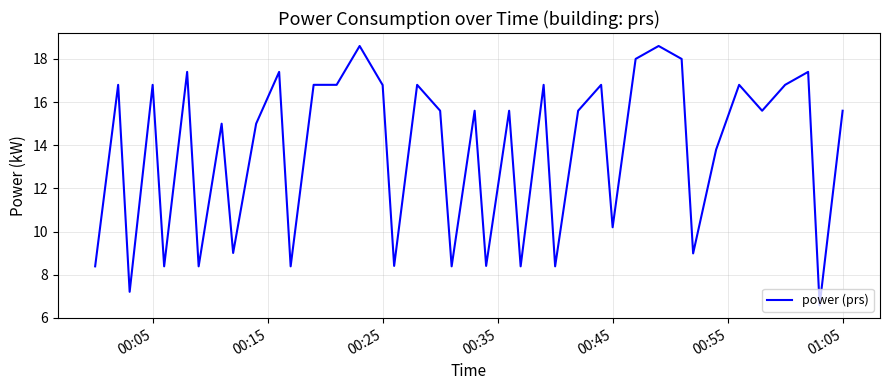

What is the maximum value shown in the chart?

18.6